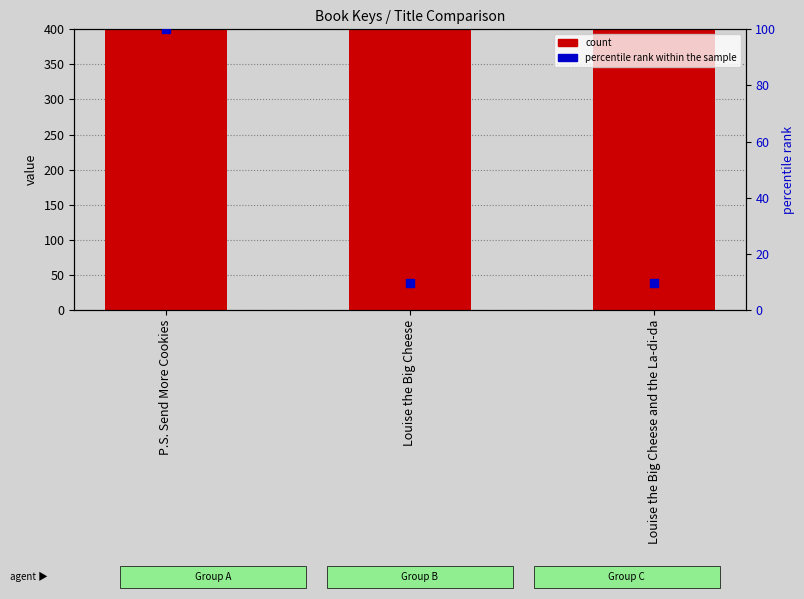

Which series has the largest total across all categories?

count